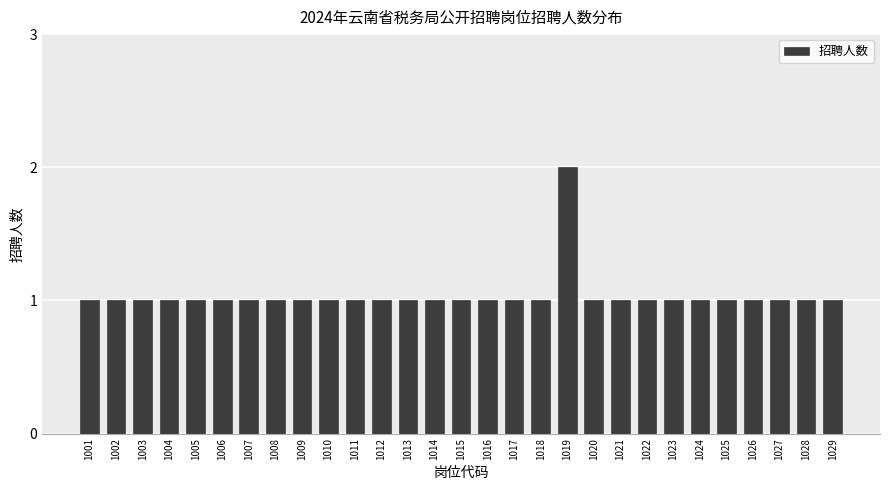

What is the ratio of the value at 1015 to the value at 1003?

1.0